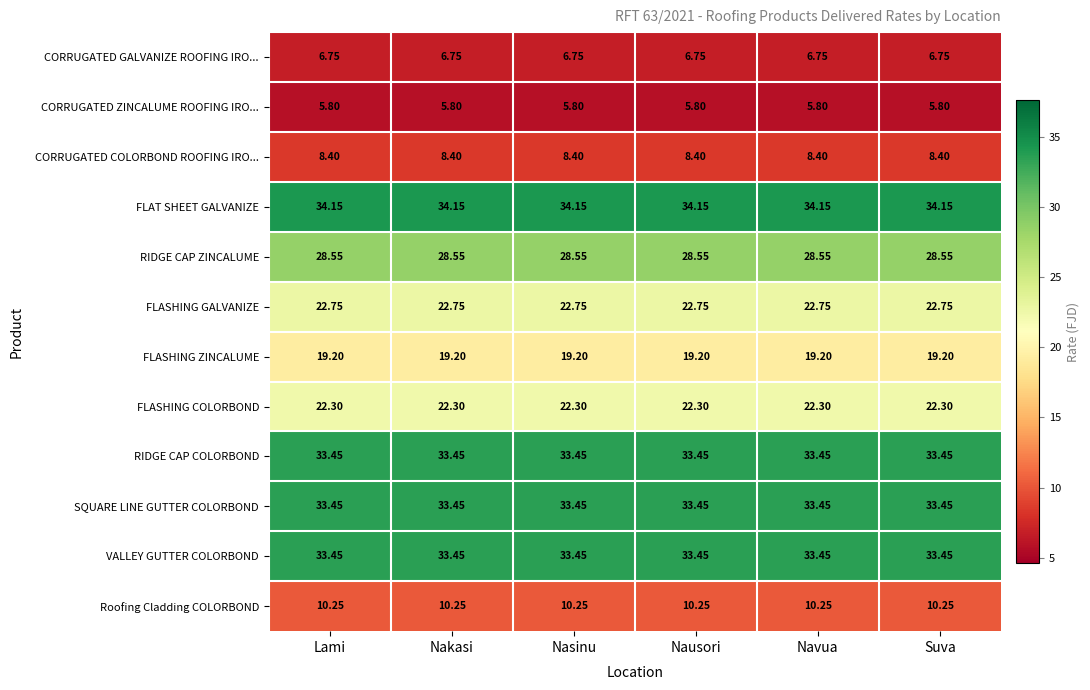

How many series are shown in this chart?

12